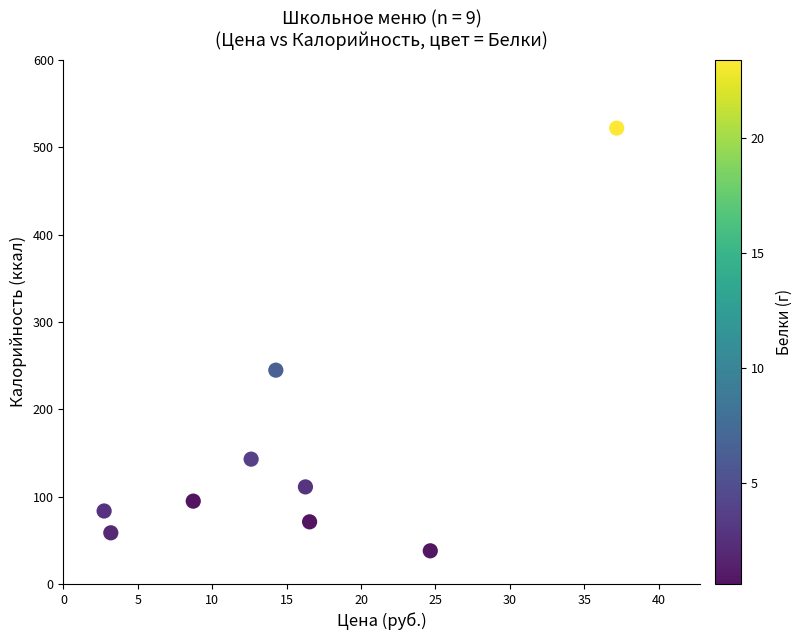

What is the average X value?

15.1